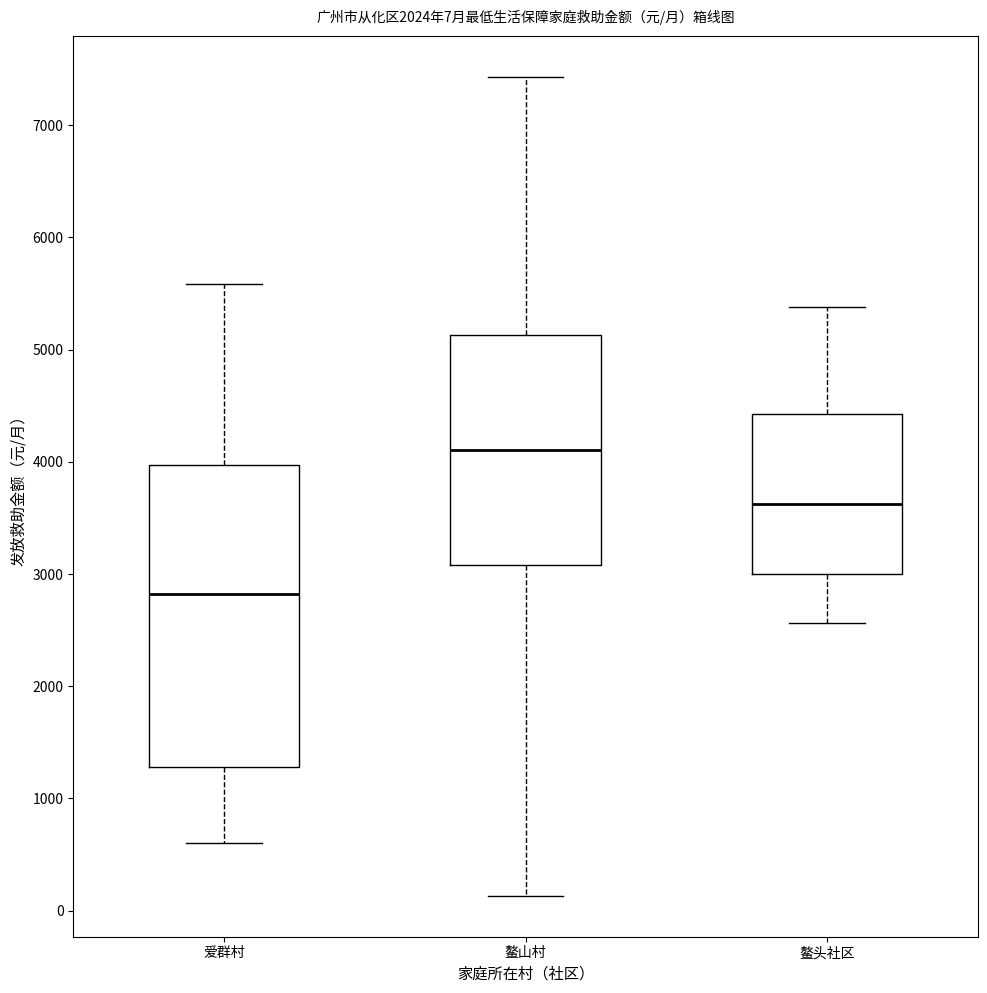

Comparing the boxes themselves (not the whiskers), which one is the tallest?

爱群村